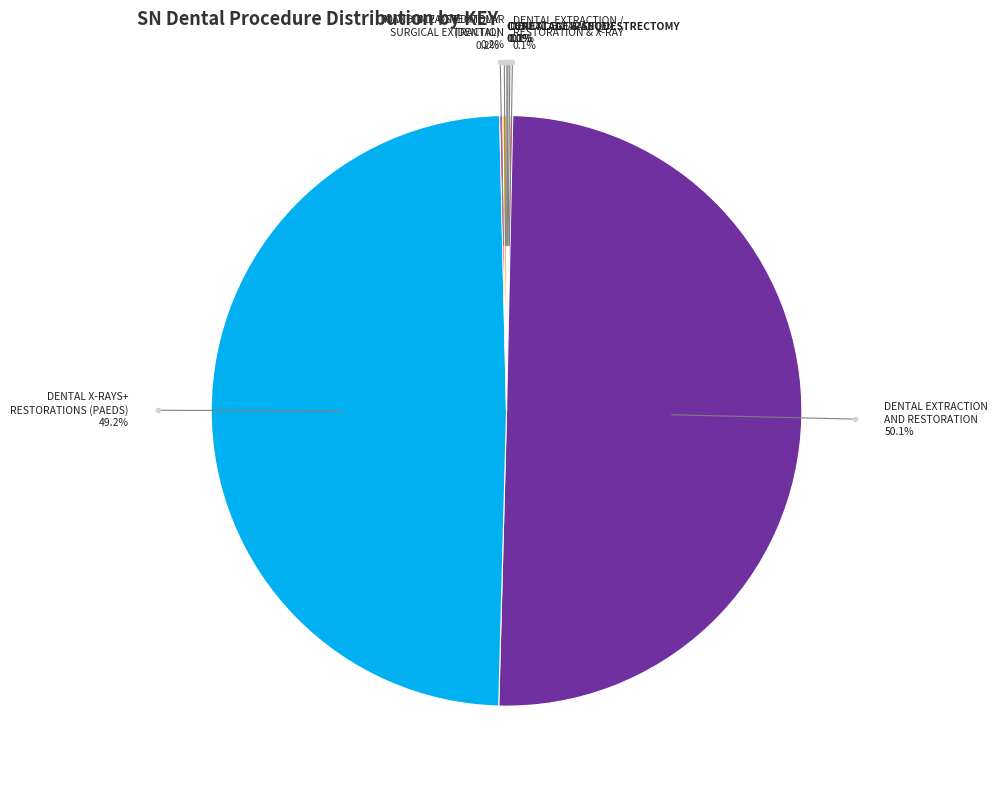

Which slice is the smallest?

CURETTAGE & SEQUESTRECTOMY